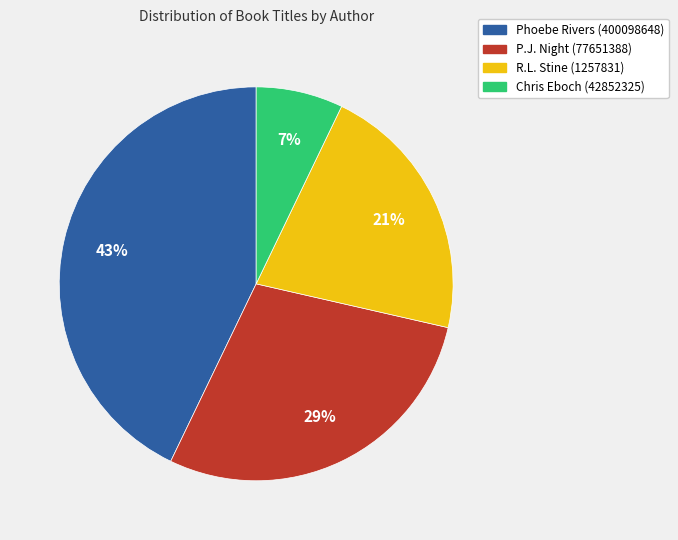

To the nearest percent, what percentage of the pie is P.J. Night (77651388)?

29%